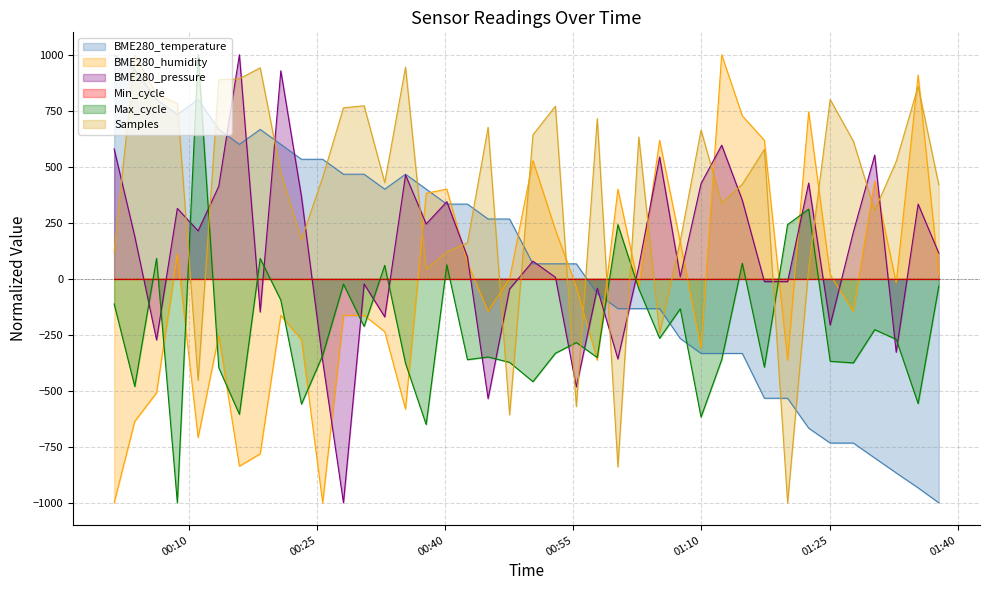

What is the minimum value for Max_cycle?

-1000.0